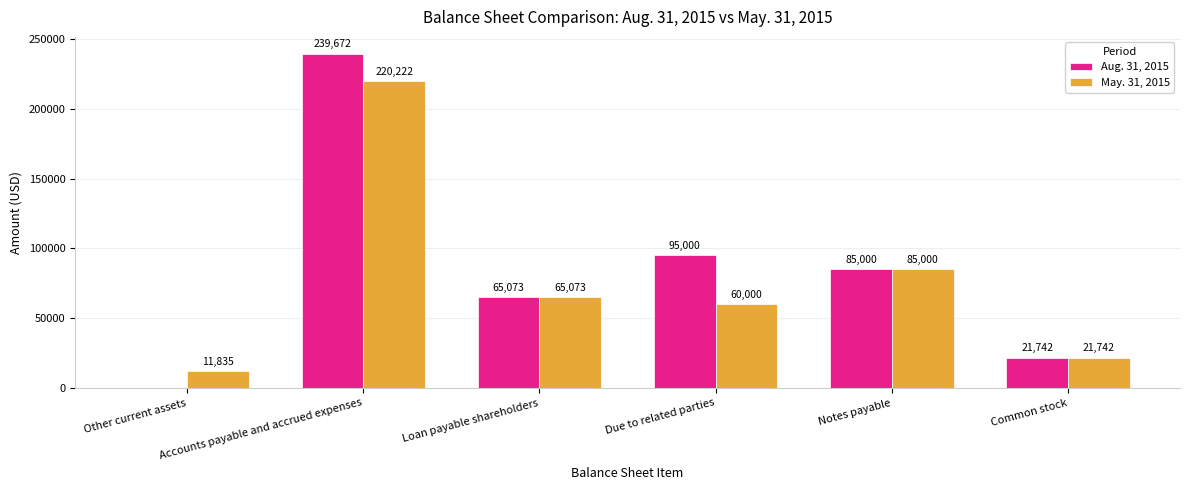

What is the maximum value shown in the chart?

239672